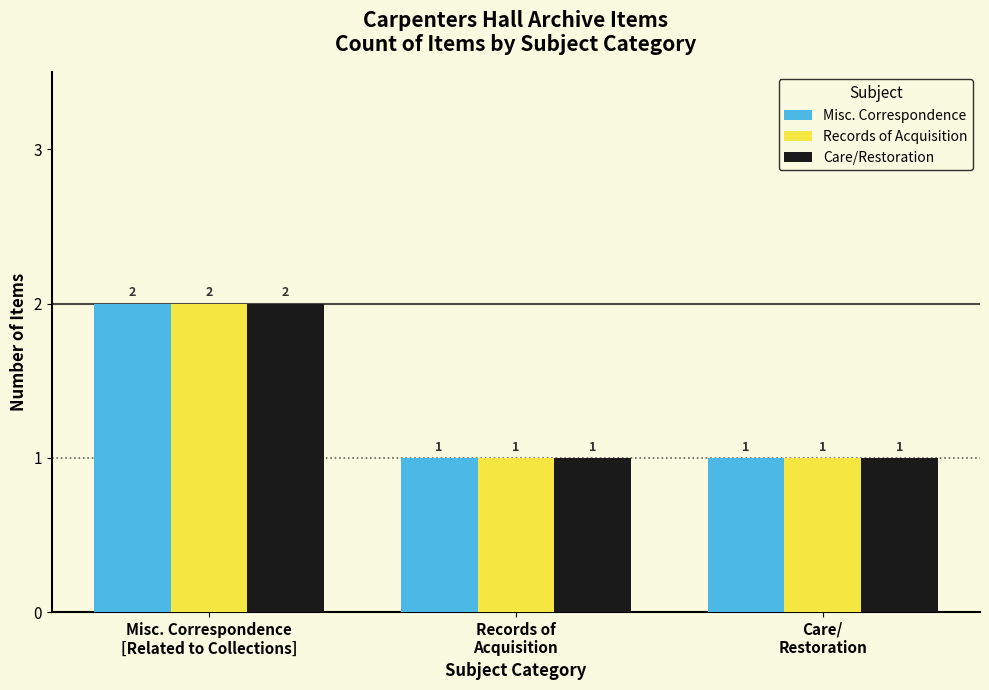

Are the bars horizontal?

No